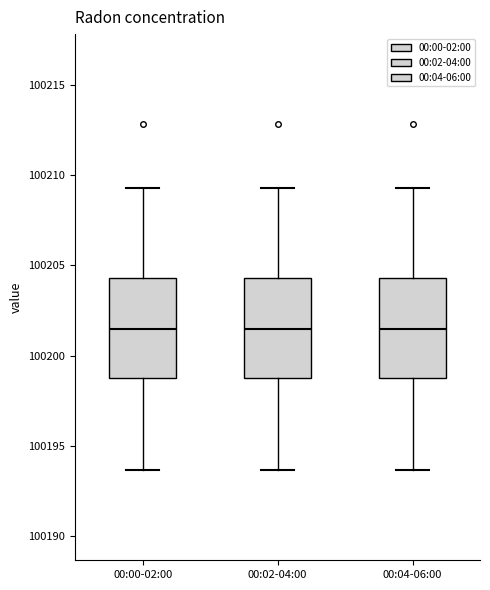

Where does the upper whisker of the box for 00:02-04:00 end on the y-axis? The values are not printed on the chart, so give them approximately, as read against the axis.

100209.5